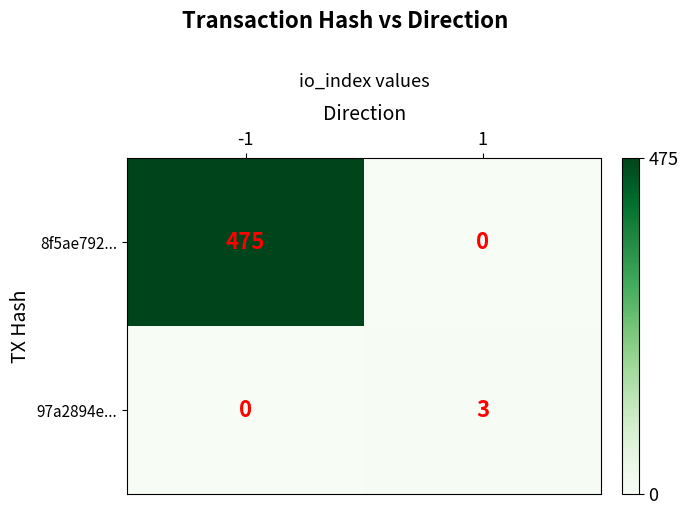

What is the maximum value for 97a2894e...?

3